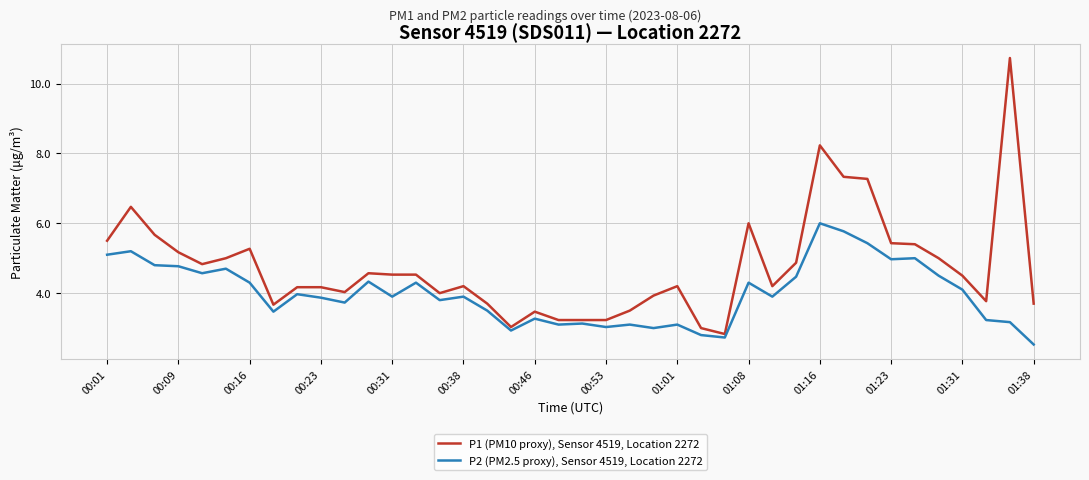

What is the highest value of the P2 (PM2.5 proxy), Sensor 4519, Location 2272 series?

6.0